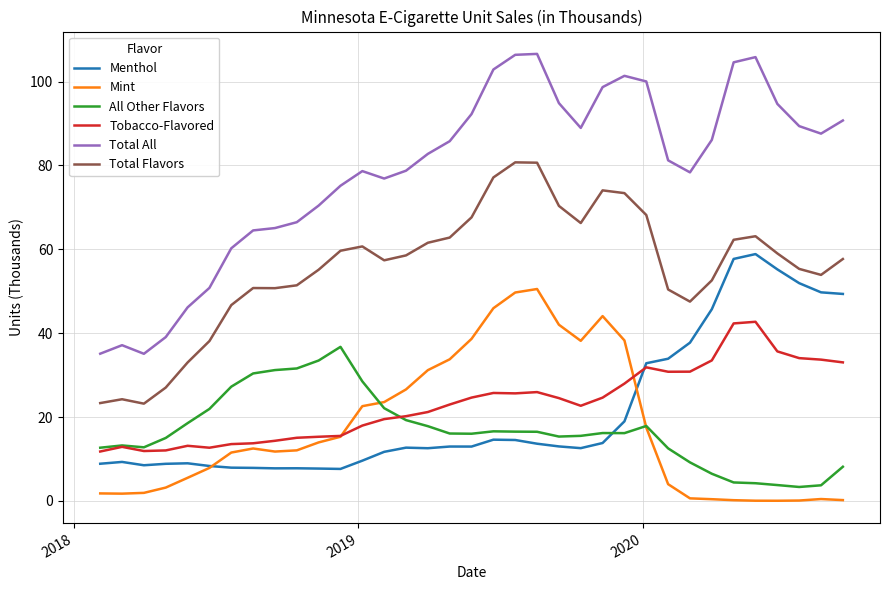

Which series has the widest spread of values?

Total All